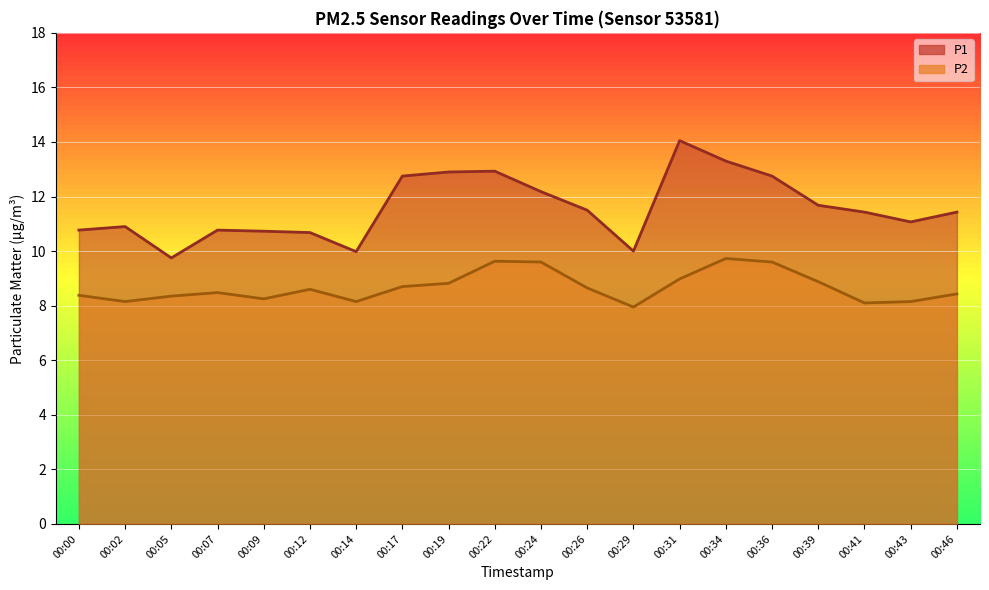

Rank the series at 00:17 from highest to lowest value.

P1, P2